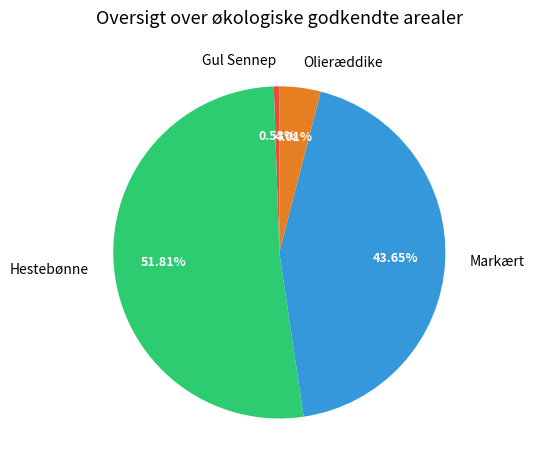

The Gul Sennep slice represents 1% of the pie. True or false?

True